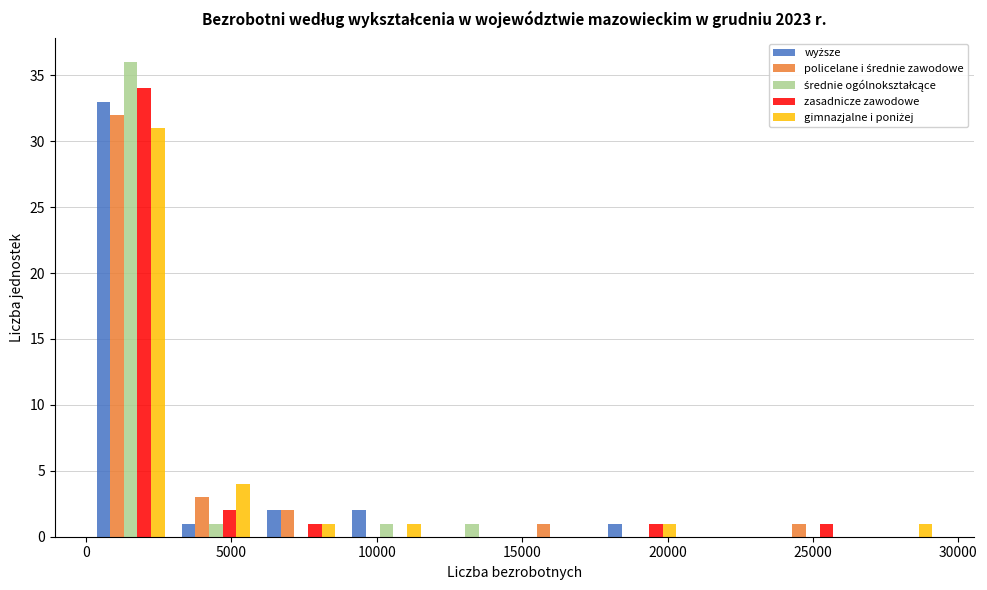

In the wyższe series, which range on the x-axis has the tallest bar?

0 to 3000